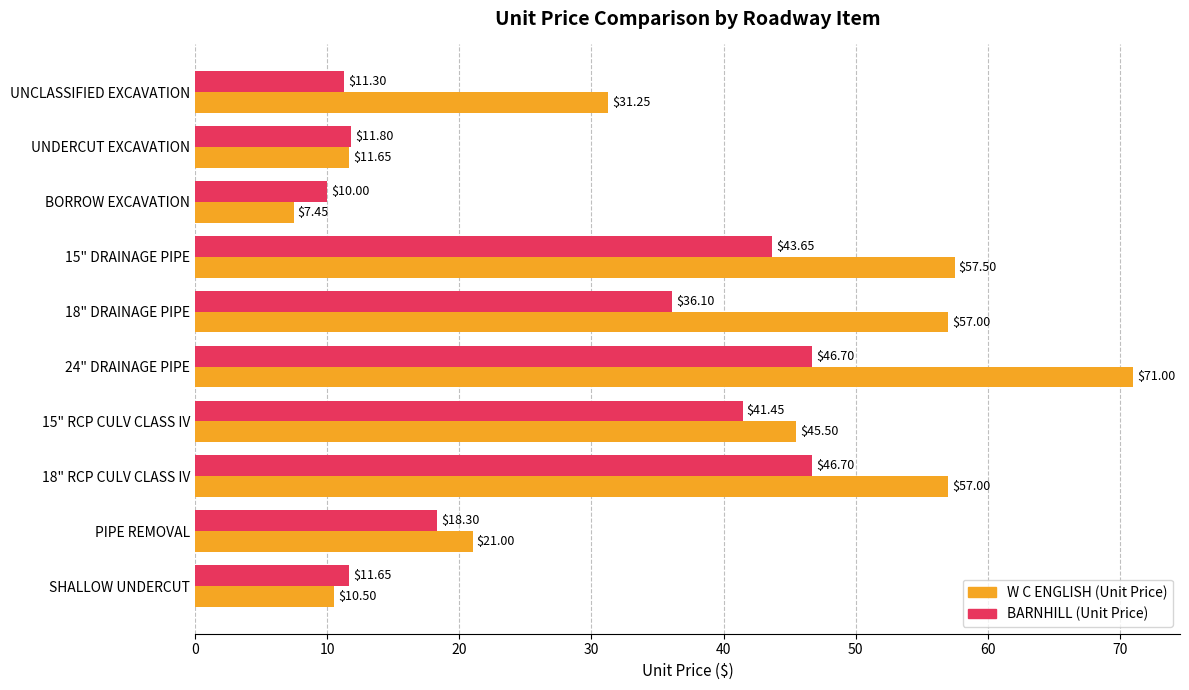

What is the difference between the maximum and minimum values in the BARNHILL (Unit Price) series?

36.7